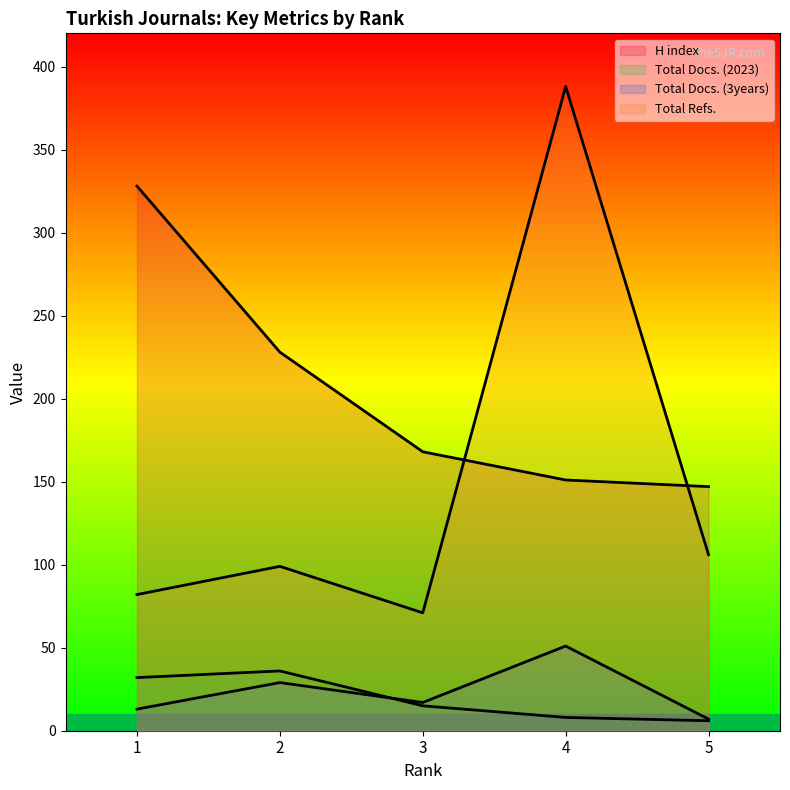

Where is Total Docs. (3years) nearest to the value 29?

2